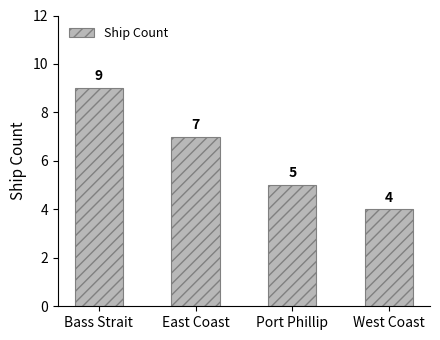

What position from the left is East Coast?

2